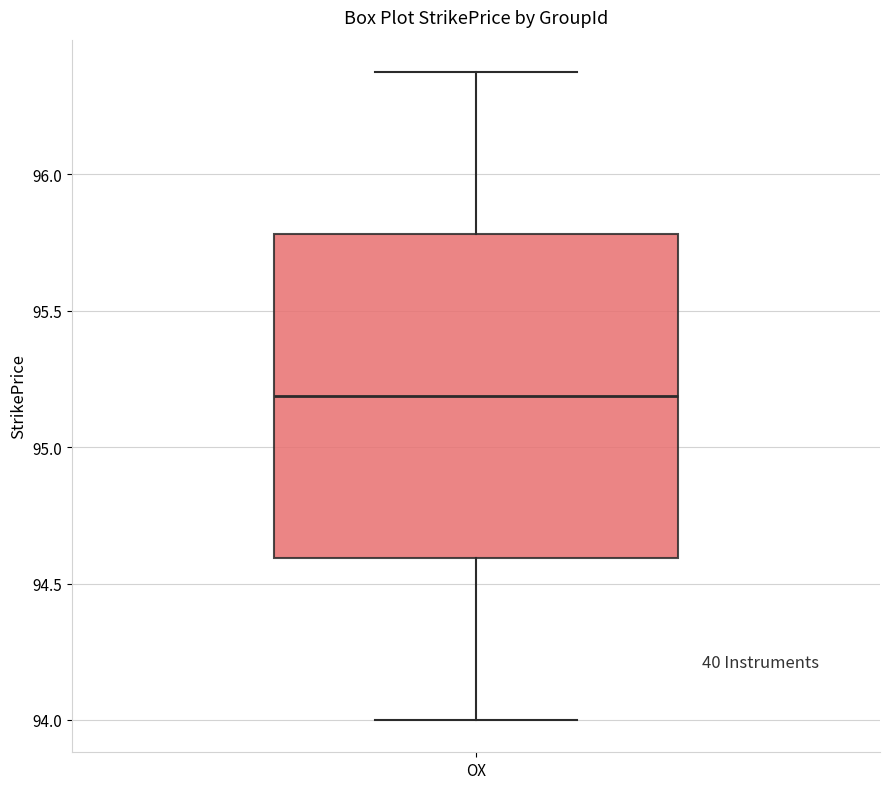

Read this box plot against the y-axis: the position of the median line, the range covered by the box, and the ends of both whiskers. The values are not printed on the chart, so give them approximately, as read against the axis.

median 95.2, box 94.6 to 95.8, whiskers 94.0 to 96.4